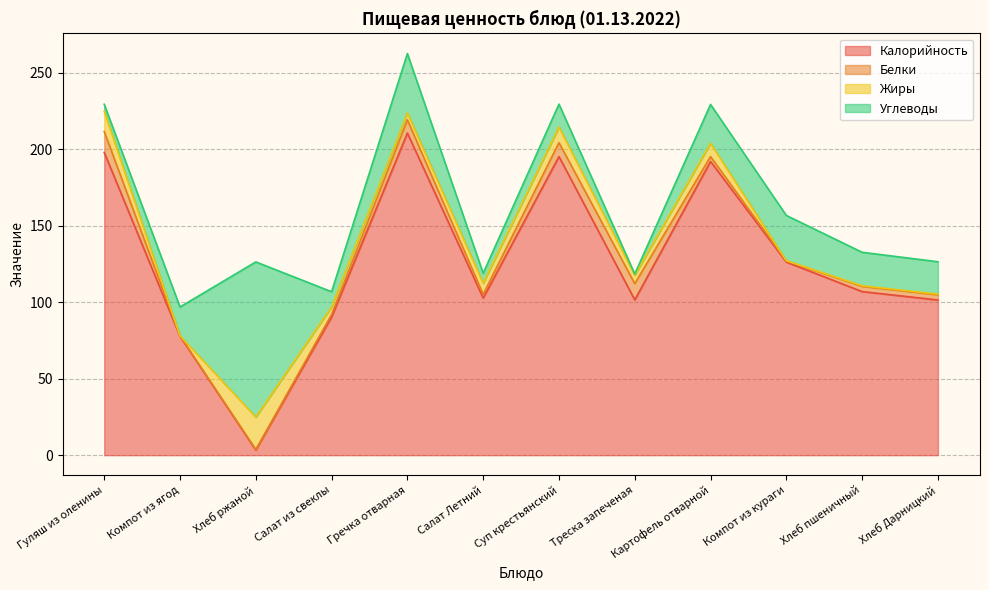

Reading right to left, transcribe all the data shown in this chart.

Калорийность: 101.5	107.0	126.3	192.1	101.6	195.3	102.8	210.7	90.4	3.3	77.7	198.0
Белки: 3.4	3.4	0.7	3.2	10.6	9.1	2.4	8.7	1.6	0.4	0.3	13.7
Жиры: 0.4	0.4	0.2	8.7	5.5	10.2	7.3	4.5	5.0	21.2	0.1	13.3
Углеводы: 21.2	21.9	29.6	25.4	0.8	15.0	6.5	38.8	9.9	101.5	18.8	4.5